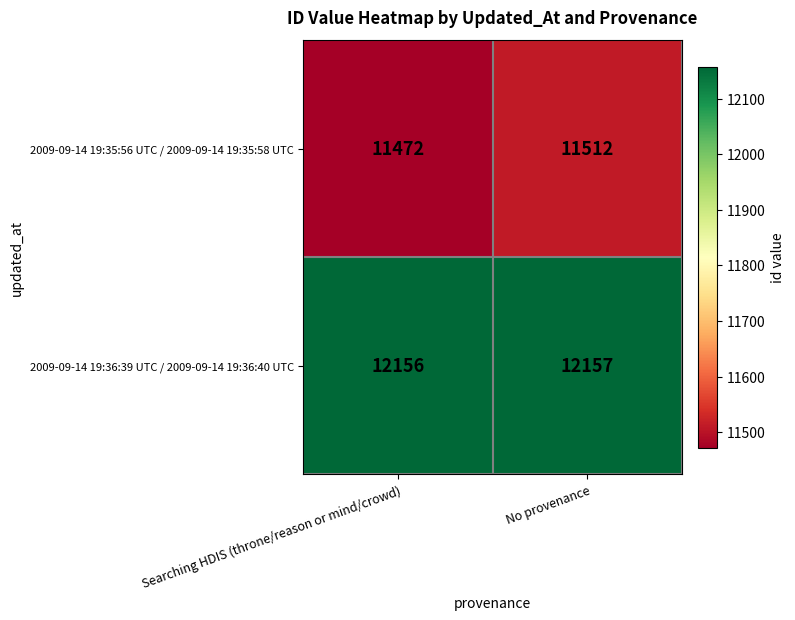

What is the approximate value of 2009-09-14 19:36:39 UTC / 2009-09-14 19:36:40 UTC at Searching HDIS (throne/reason or mind/crowd)?

12156